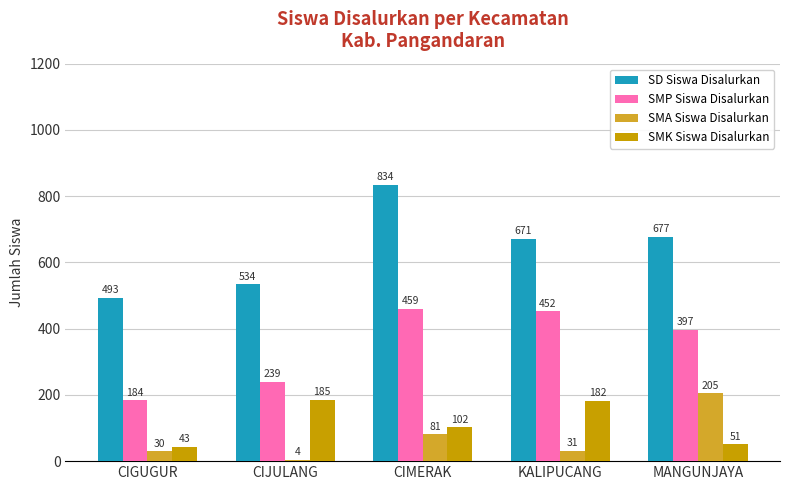

Which category has the lowest value in the SMA Siswa Disalurkan series?

CIJULANG